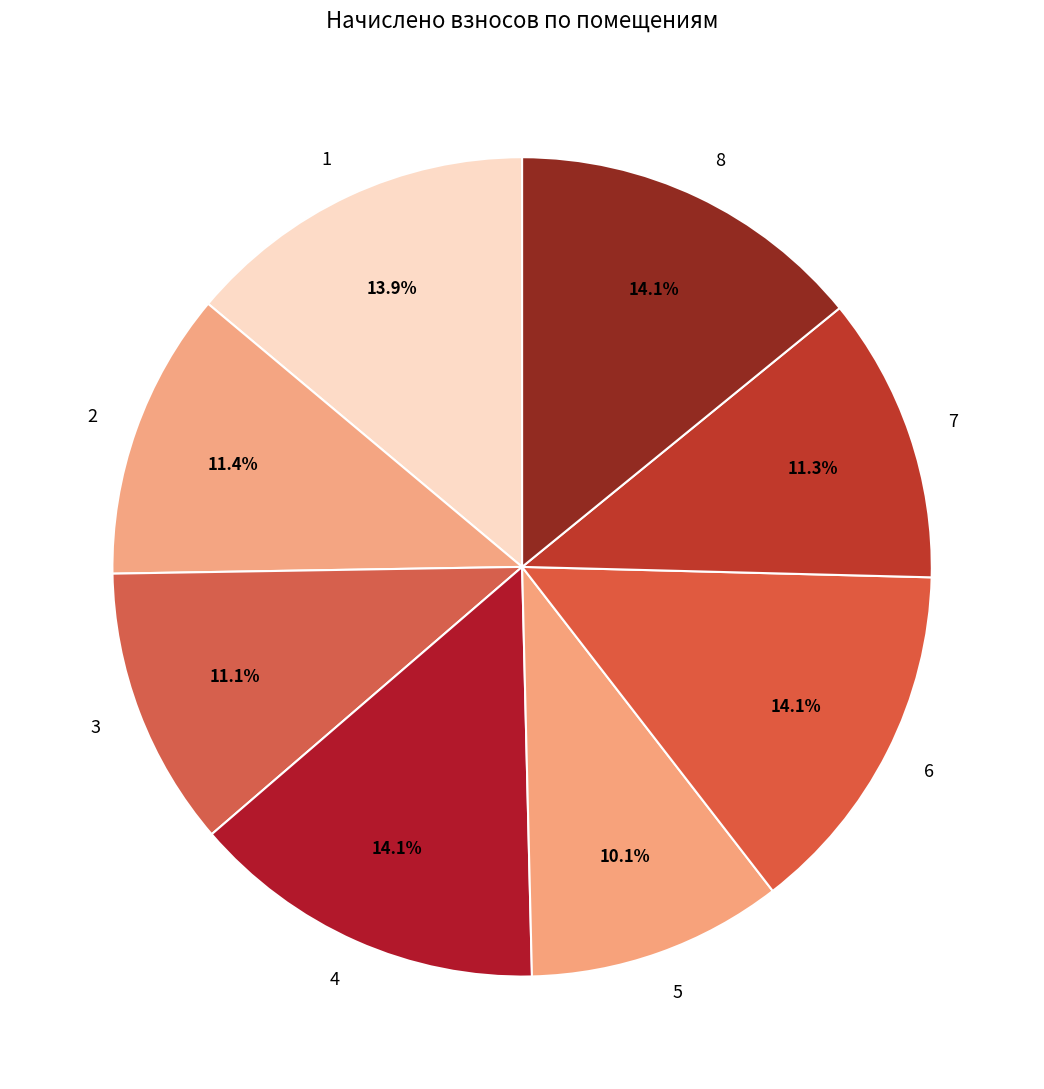

What is the ratio of the value at 5 to the value at 1?

0.7